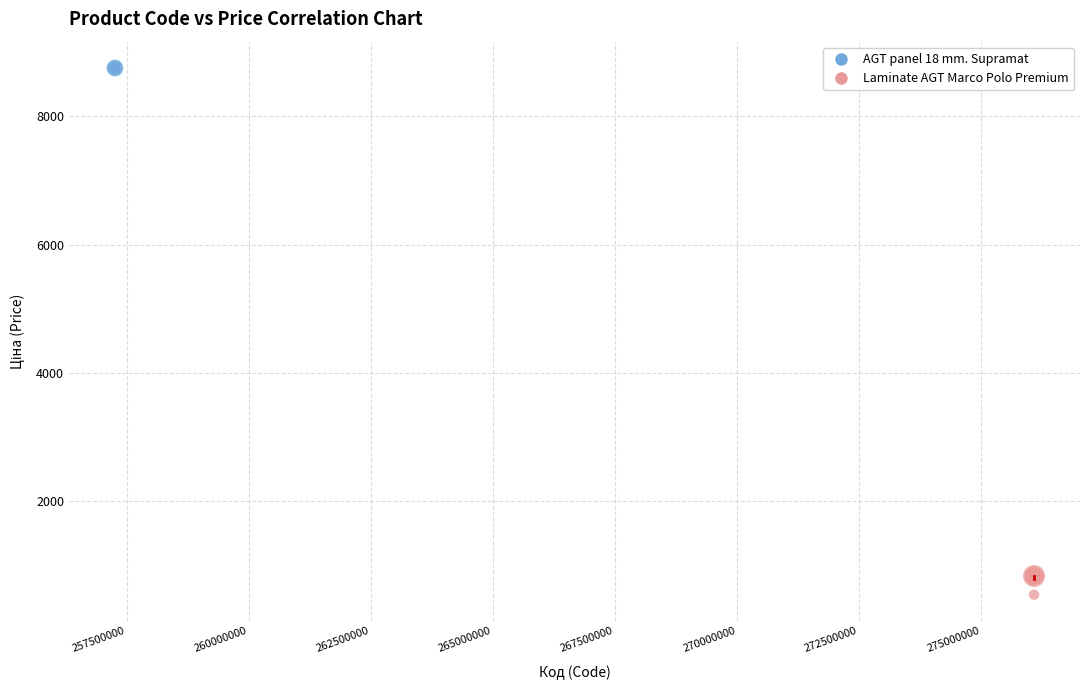

Which series contains the highest Y value?

AGT panel 18 mm. Supramat